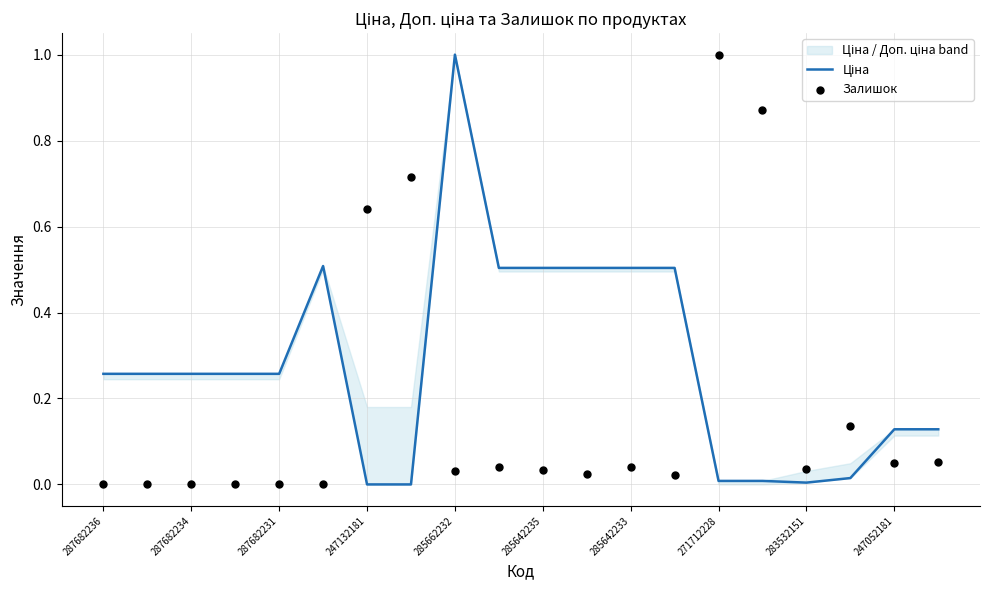

At how many categories does at least one series exceed 0?

20